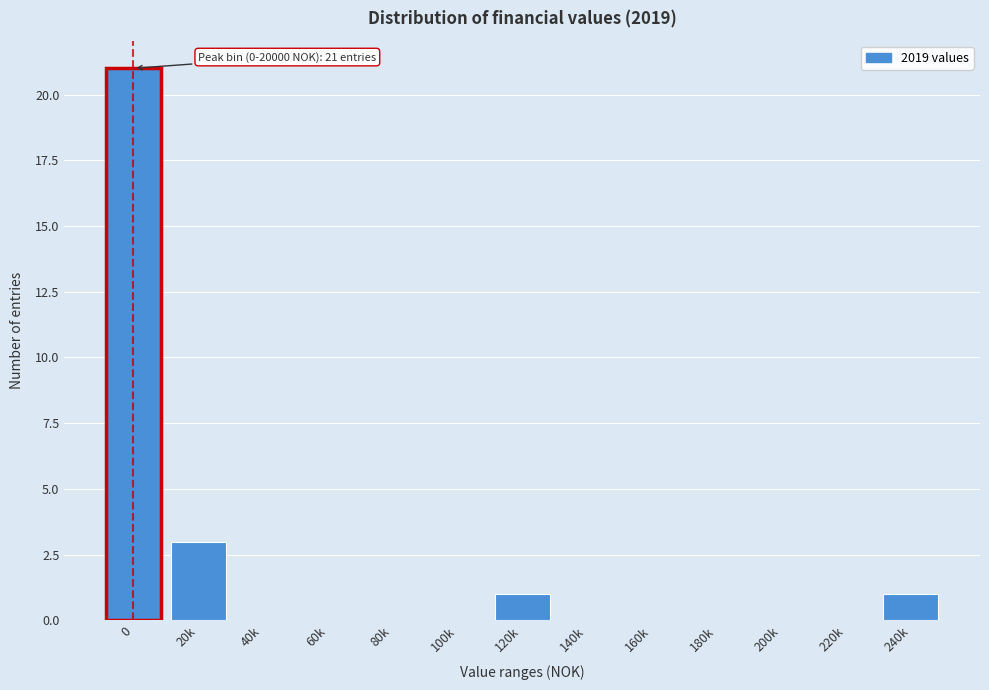

Reading left to right, list all the values displayed in this chart.

0=21	20k=3	40k=0	60k=0	80k=0	100k=0	120k=1	140k=0	160k=0	180k=0	200k=0	220k=0	240k=1